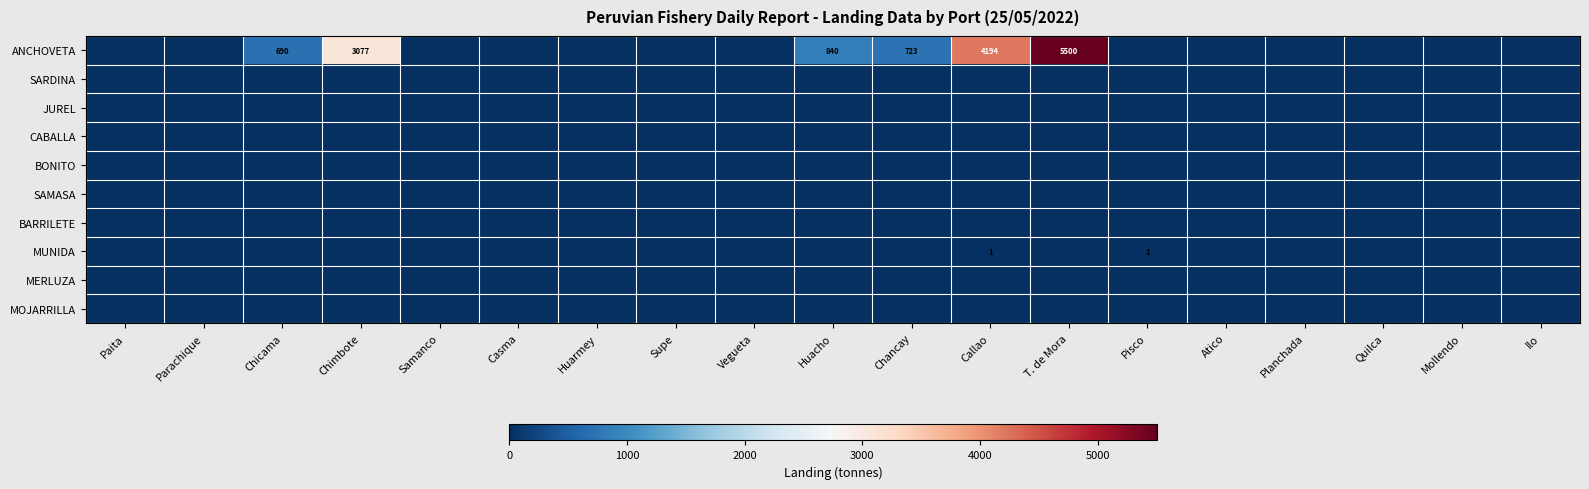

Count the number of data series in this chart.

10